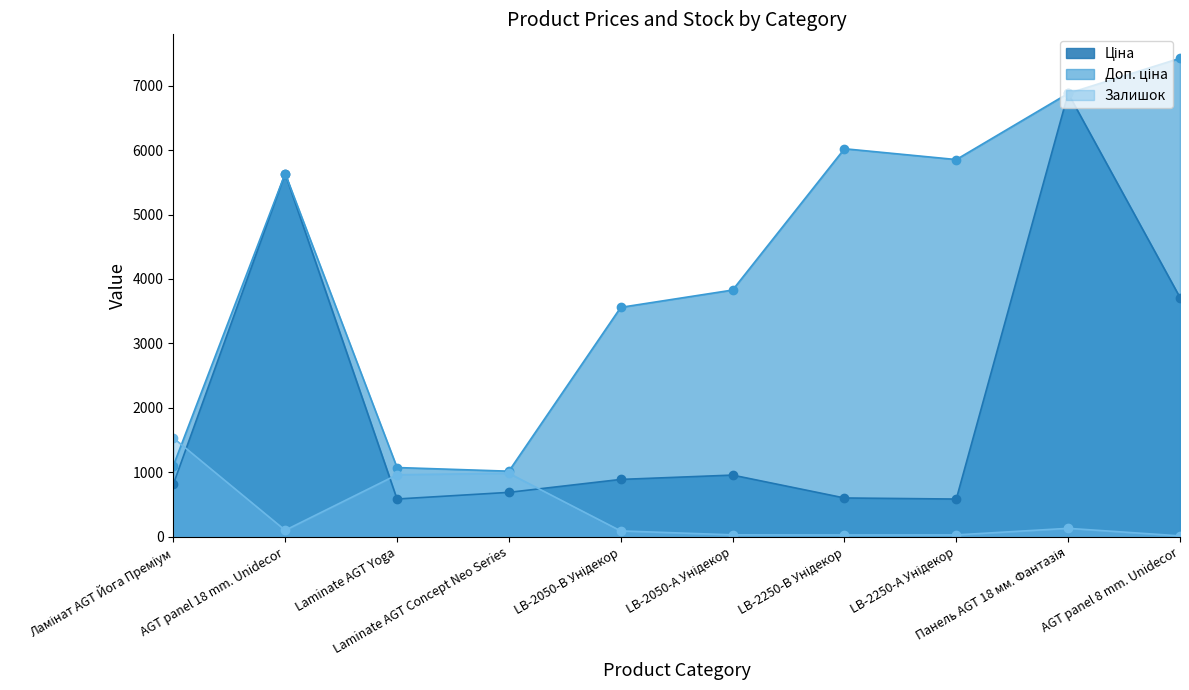

Reading left to right, extract all data points from this chart.

Ціна: 813.0	5636.0	586.0	689.1	889.9	957.1	602.1	585.3	6879.5	3712.4
Доп. ціна: 1101.8	5636.0	1074.5	1017.8	3559.7	3828.4	6020.8	5852.9	6879.5	7424.7
Залишок: 1534.0	101.0	962.0	985.0	91.0	30.0	28.0	29.0	131.0	14.0